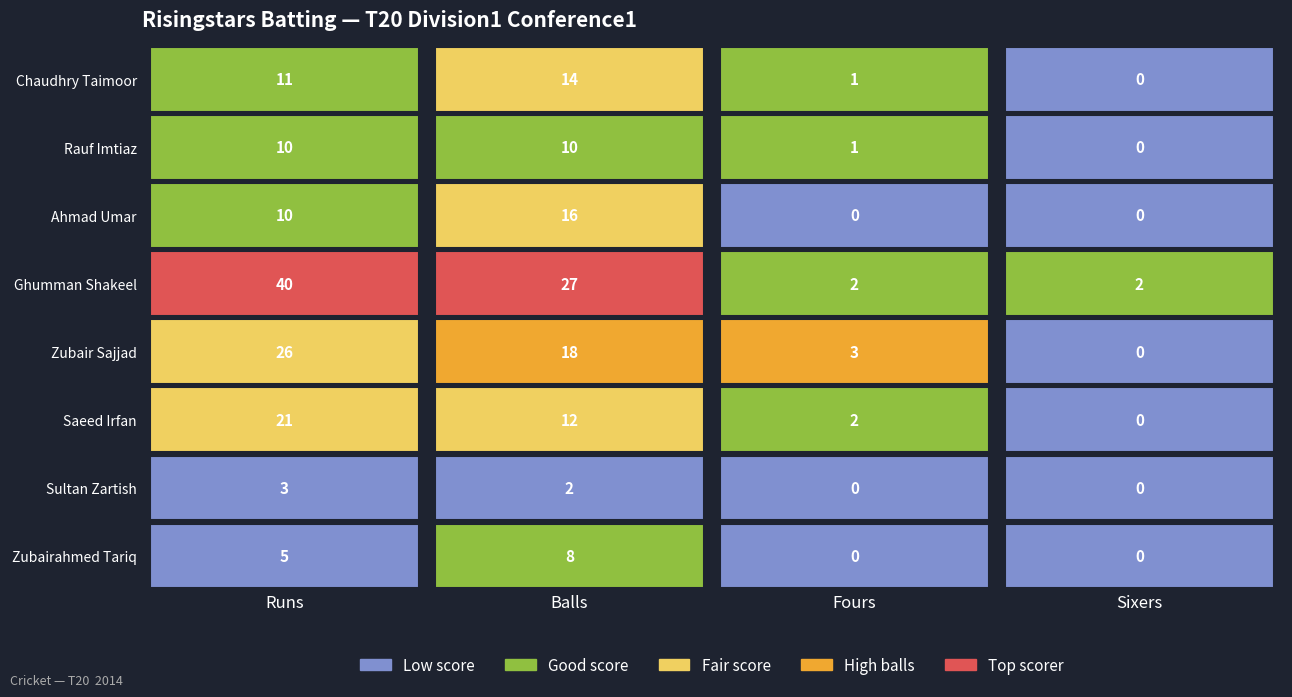

True or false: Zubair Sajjad has a value of 46 at 0.

False